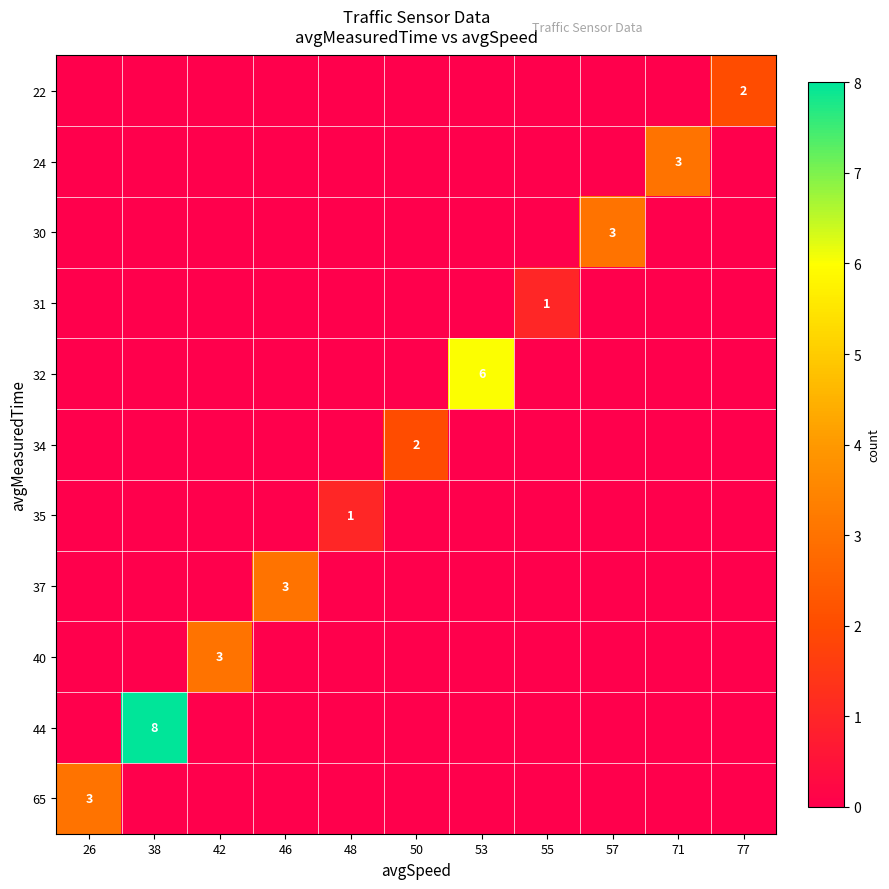

At which category does the chart reach its minimum across all series?

26